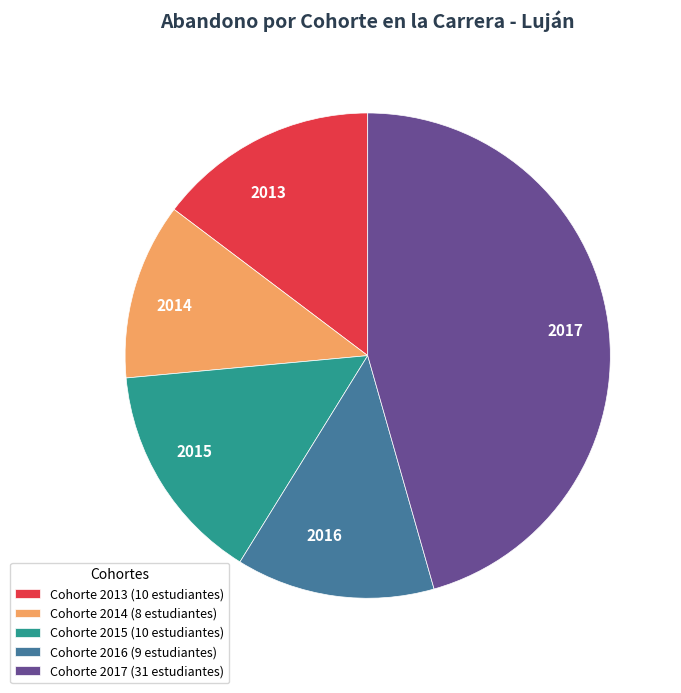

The 2016 slice represents 13% of the pie. True or false?

True